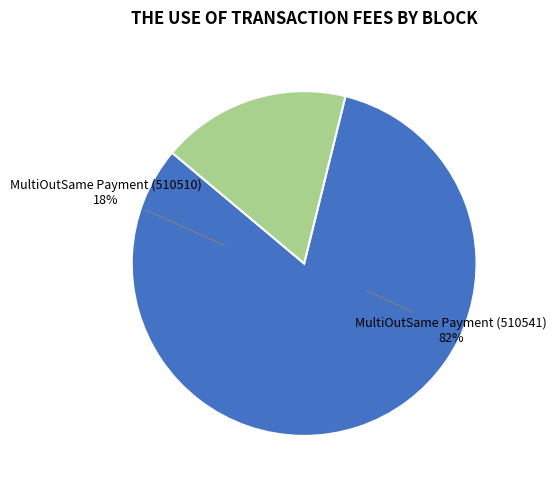

To the nearest percent, what portion does MultiOutSame Payment (510510) represent?

18%